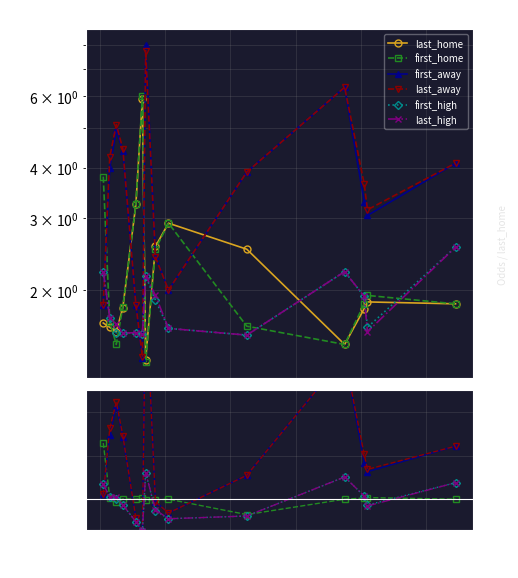

True or false: first_away has a value of 3.1 at 20.

True